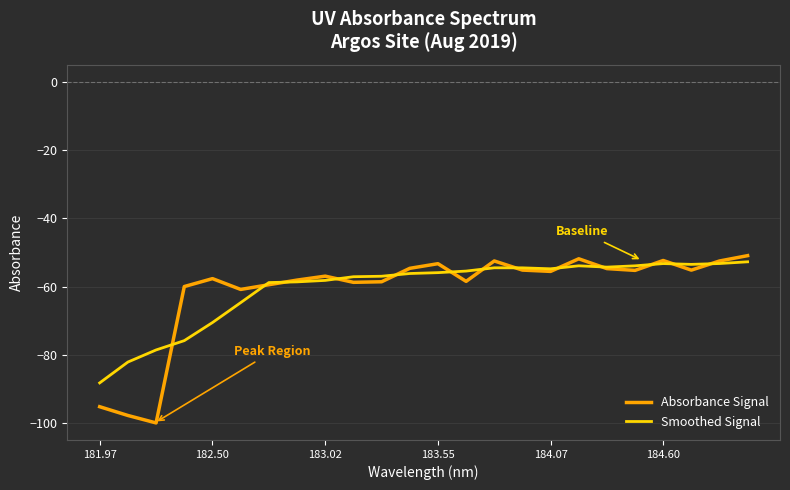

Which series has the widest spread of values?

Absorbance Signal